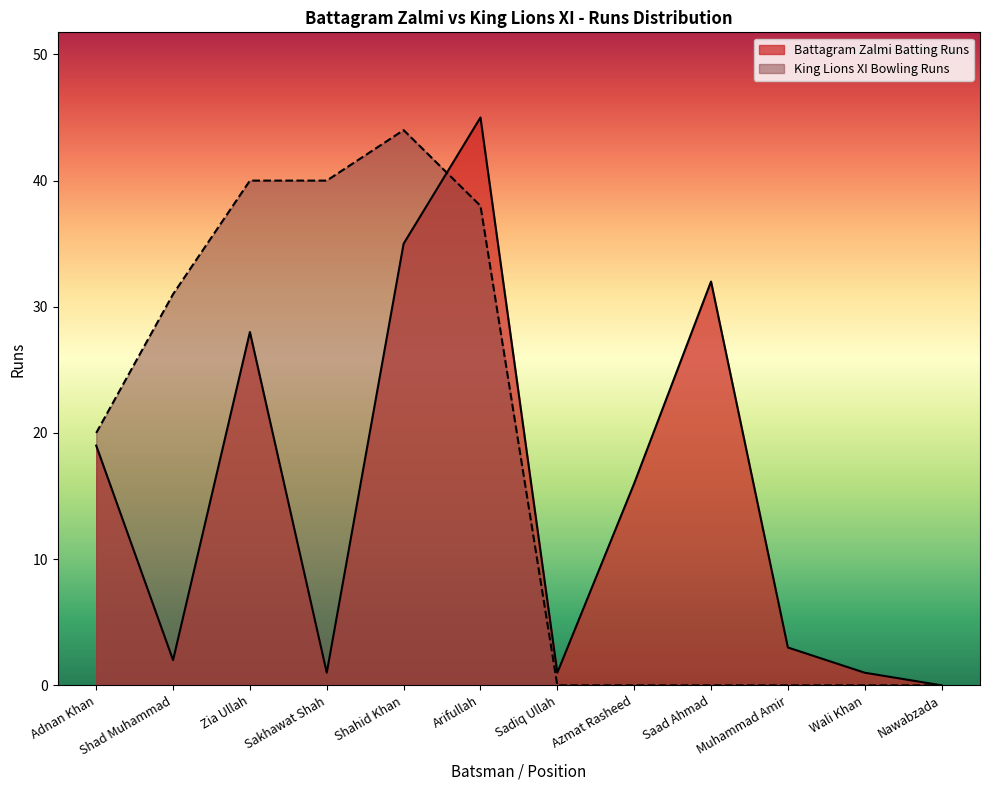

List the labels in order of King Lions XI Bowling Runs value, largest first.

Shahid Khan, Zia Ullah, Sakhawat Shah, Arifullah, Shad Muhammad, Adnan Khan, Sadiq Ullah, Azmat Rasheed, Saad Ahmad, Muhammad Amir, Wali Khan, Nawabzada